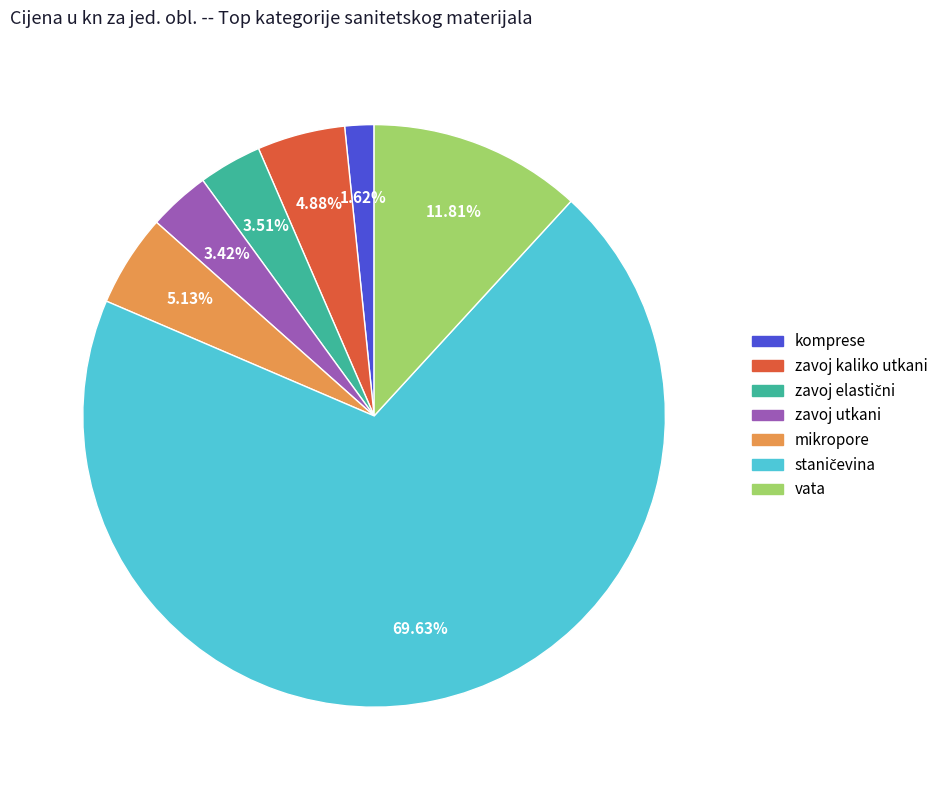

To the nearest percent, what percentage of the pie is vata?

12%